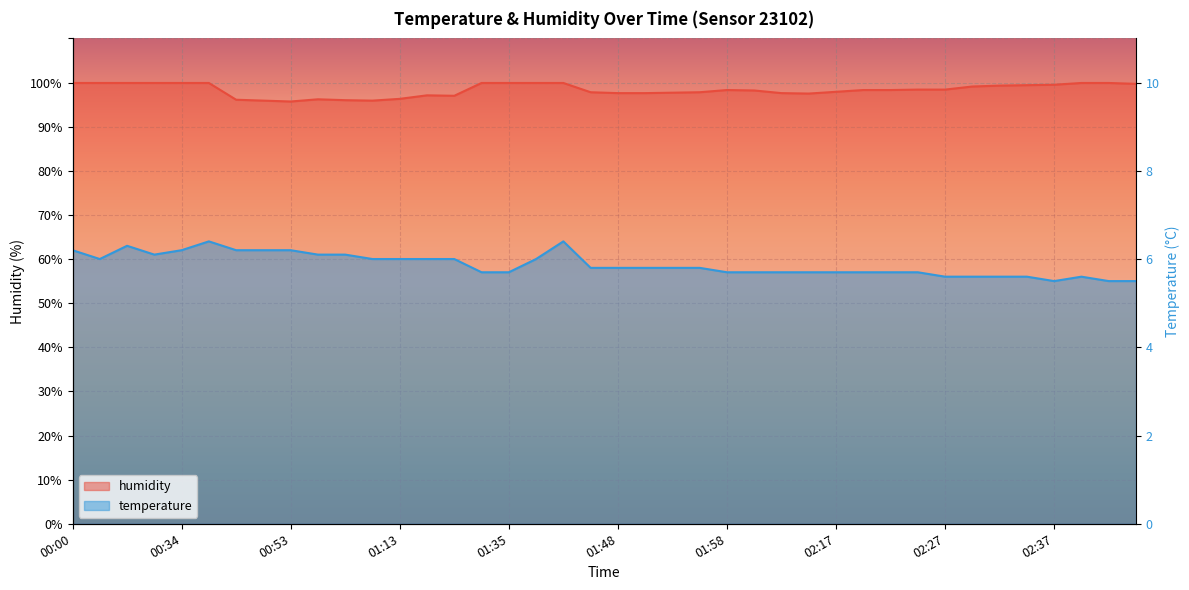

What is the lowest value of the humidity series?

95.7